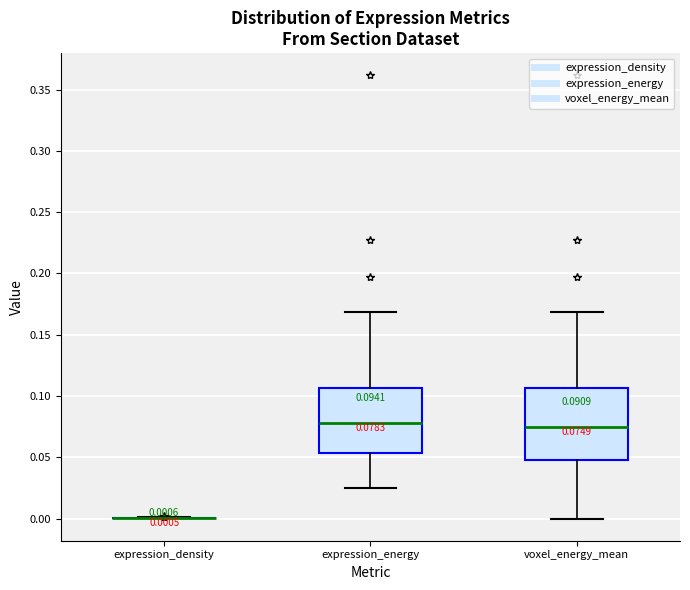

Which box is the tallest, from its lower edge to its upper edge?

voxel_energy_mean